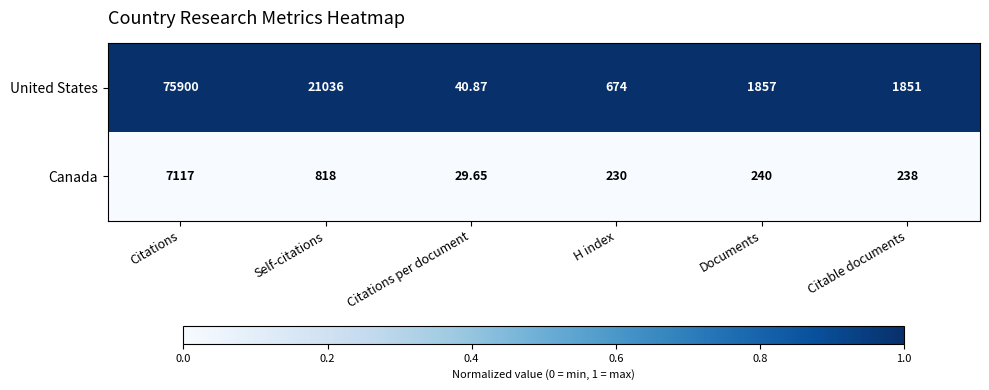

Which series has the widest spread of values?

United States